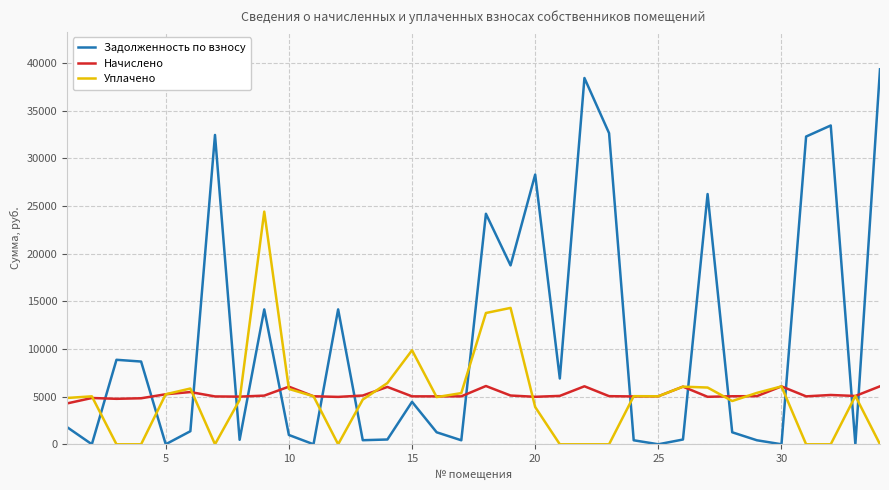

What is the difference between the maximum and minimum values in the Задолженность по взносу series?

39363.8